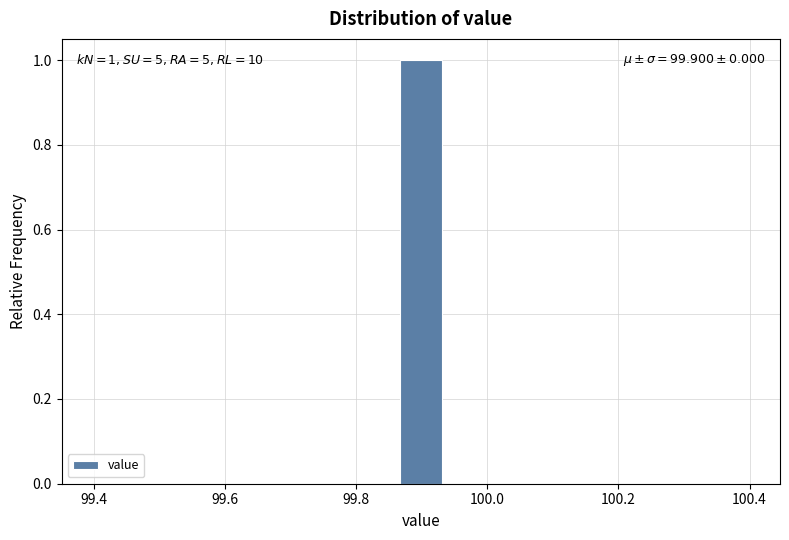

Read against the x-axis, roughly where is the centre of the tallest bar?

99.90